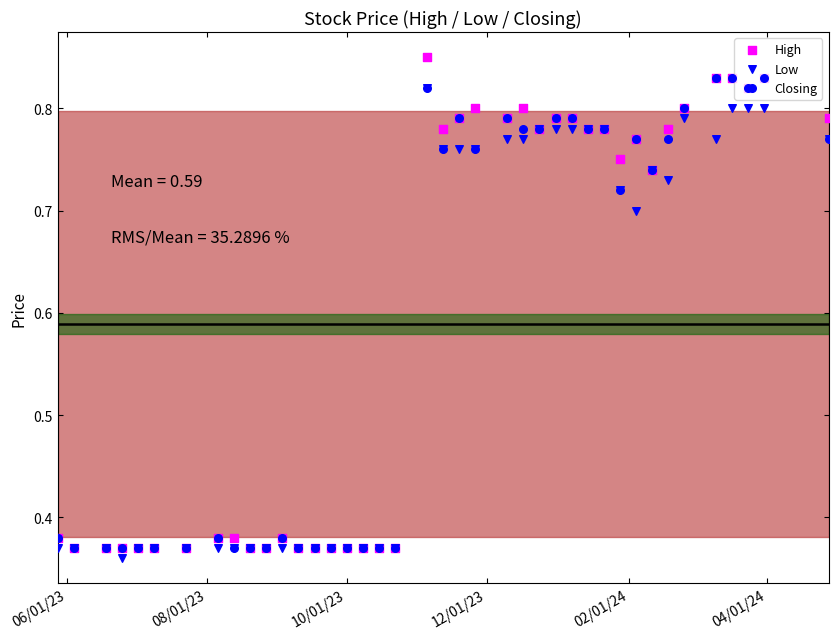

At how many categories does at least one series exceed 0?

40